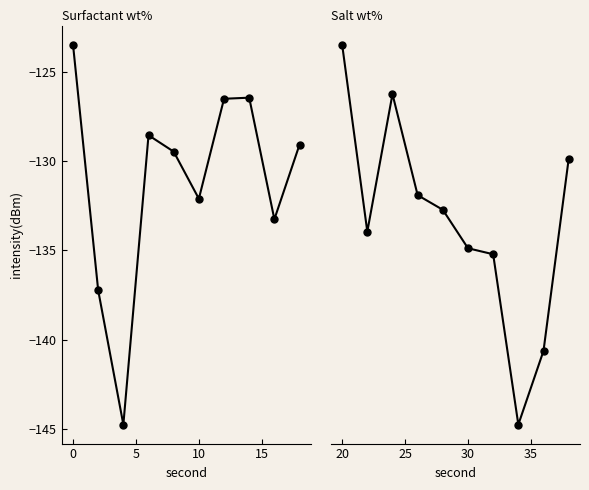

How many lines are shown in the chart?

2